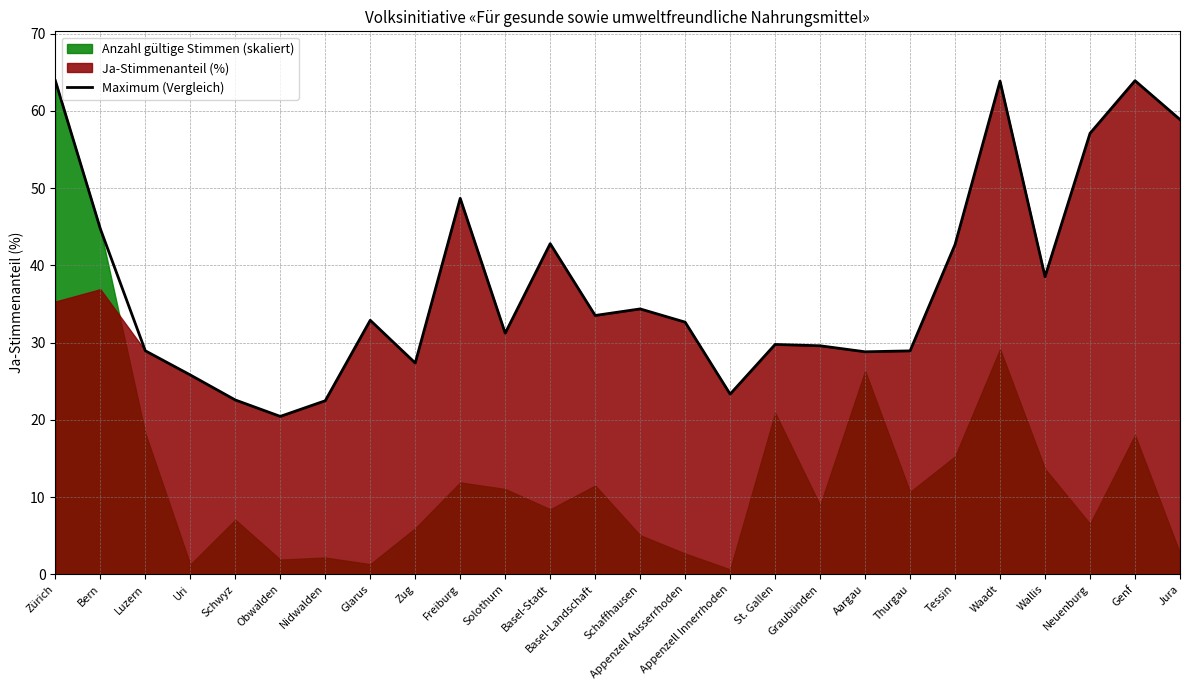

What is the greatest value displayed?

63.9